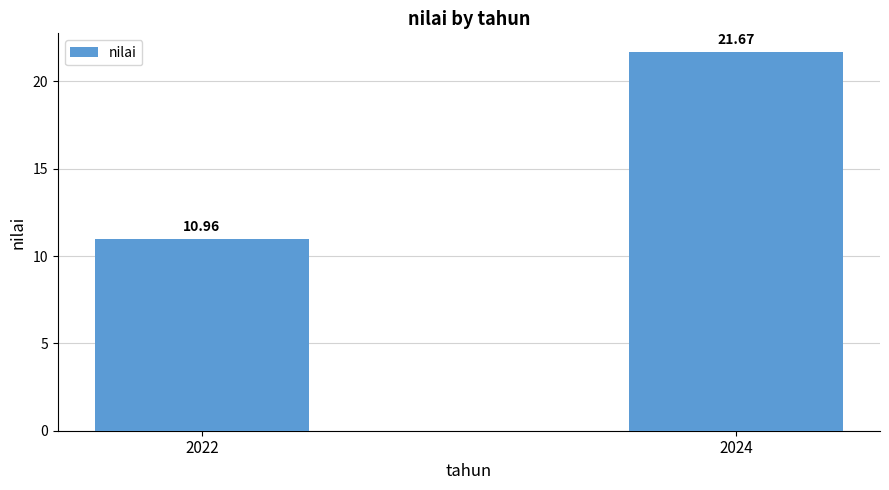

Is it true that the value at 2024 is 8.4?

False